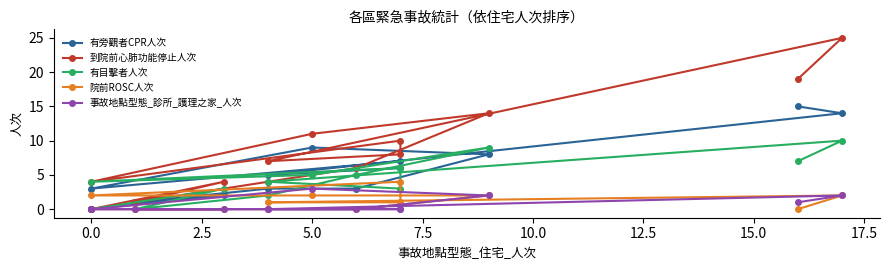

Is the value of 事故地點型態_診所_護理之家_人次 at 15.0 greater than the value of 院前ROSC人次 at 12?

Yes